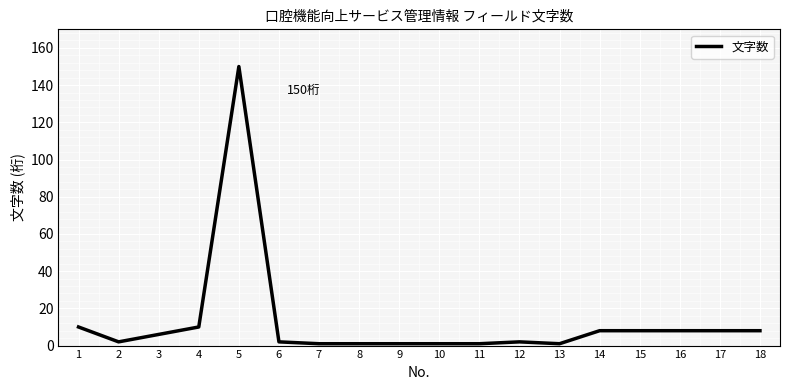

At which category does the data reach its first local peak?

5